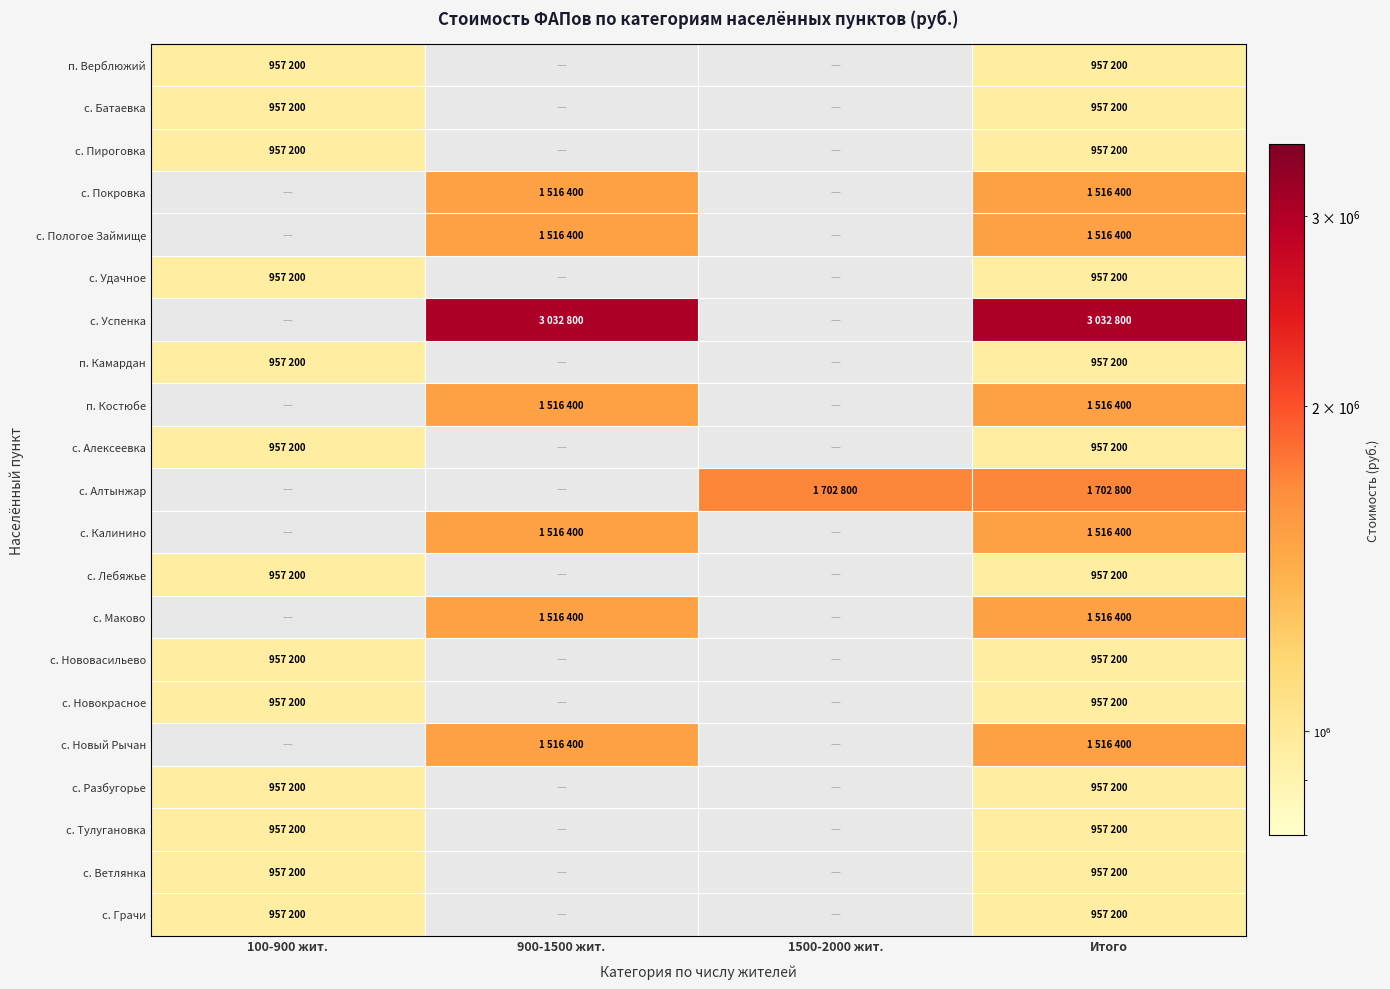

Is the value of с. Разбугорье at Итого greater than the value of с. Алтынжар at 900-1500 жит.?

No